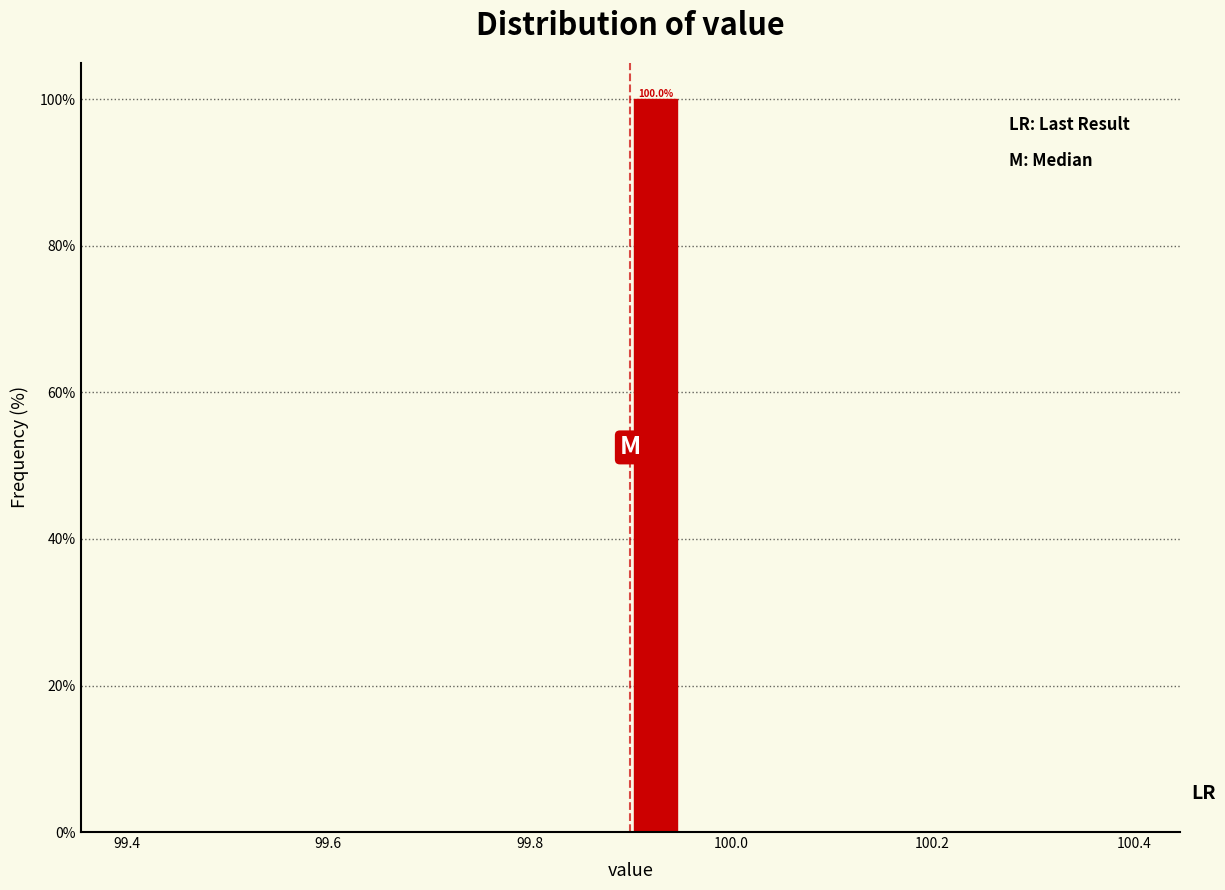

Around what value on the x-axis is the tallest bar? Give the approximate position of its centre, as read against the axis.

99.92